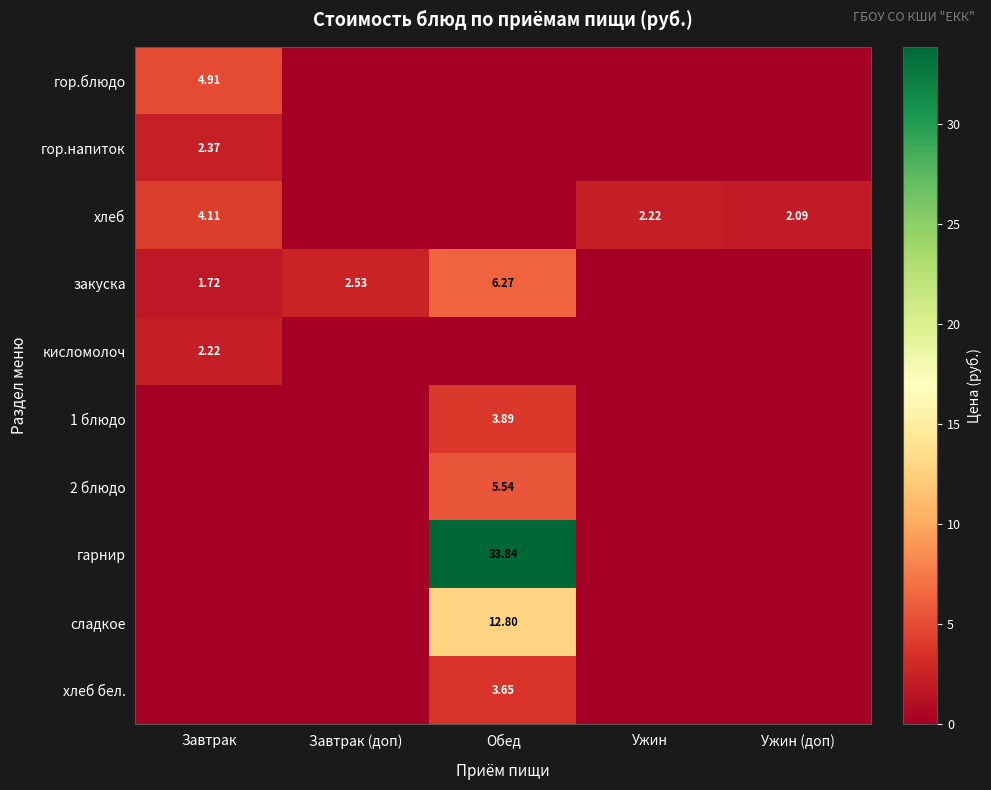

Between Ужин and Ужин (доп), which series saw the biggest shift?

хлеб